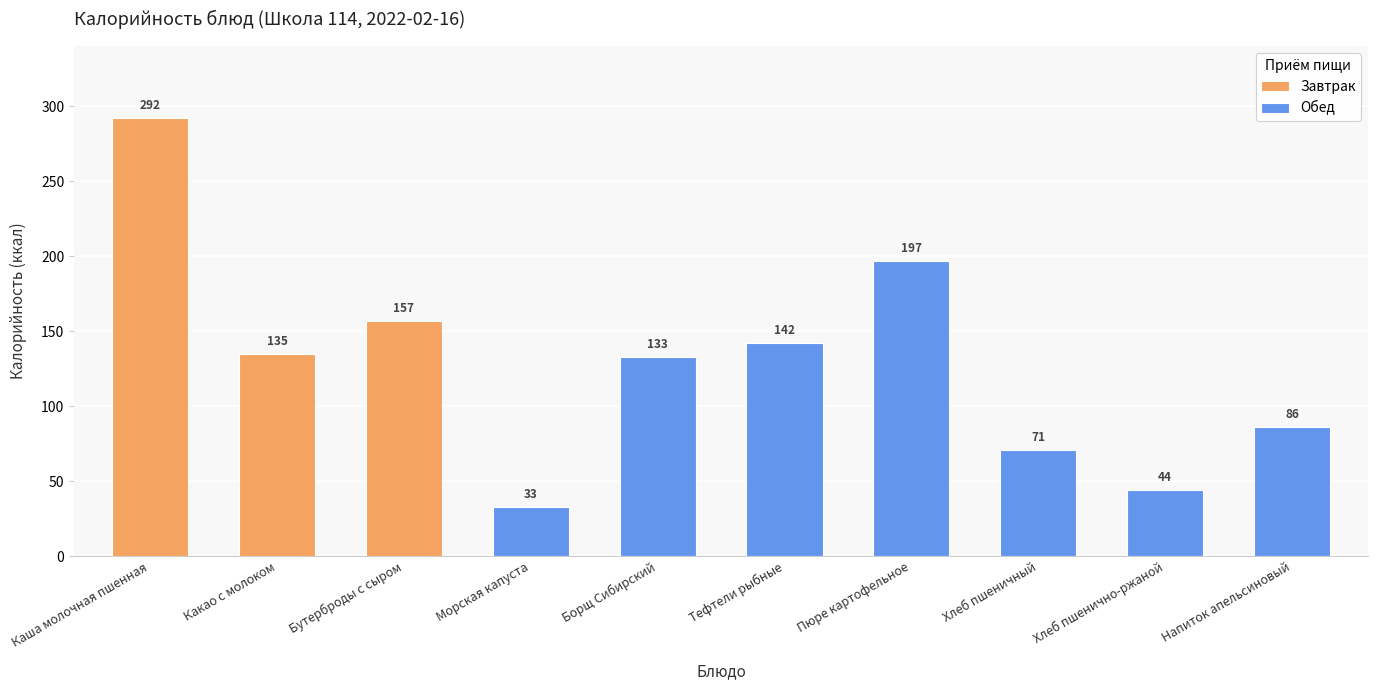

What is the sum of the values at Пюре картофельное and Бутерброды с сыром?

354